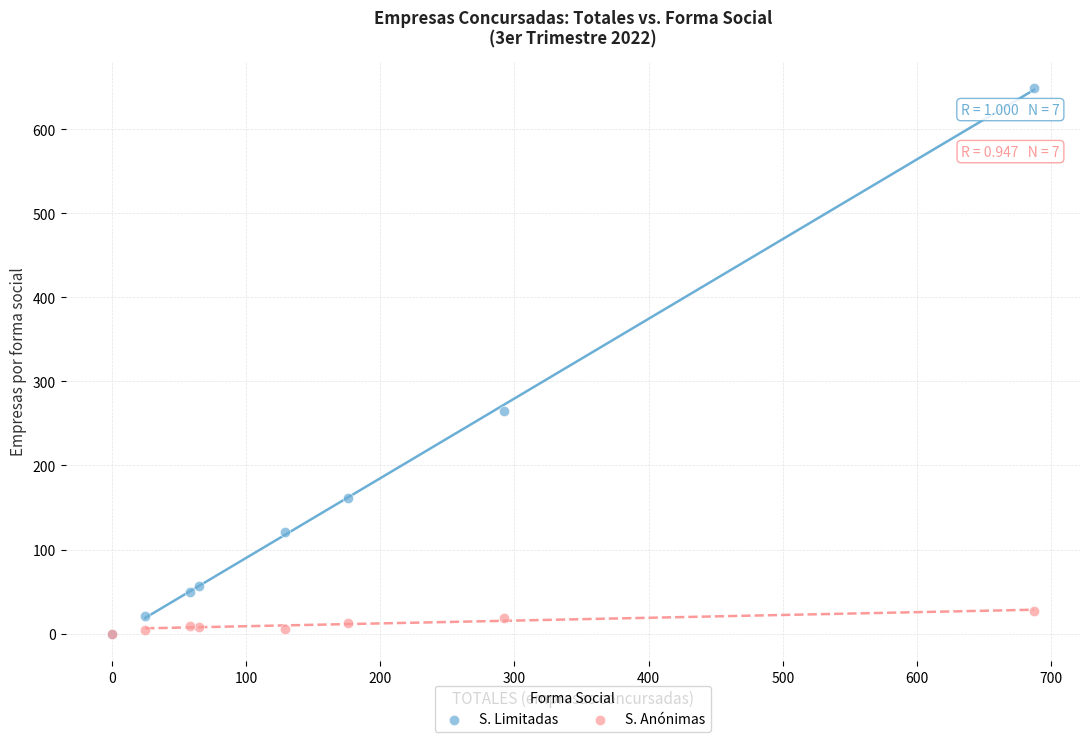

Which series has the largest Y range (max minus min)?

S. Limitadas